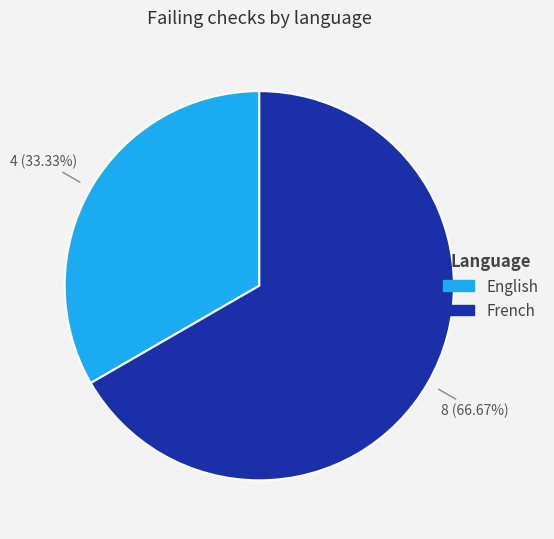

To the nearest percent, what is the difference between the largest and smallest slice percentages?

33%